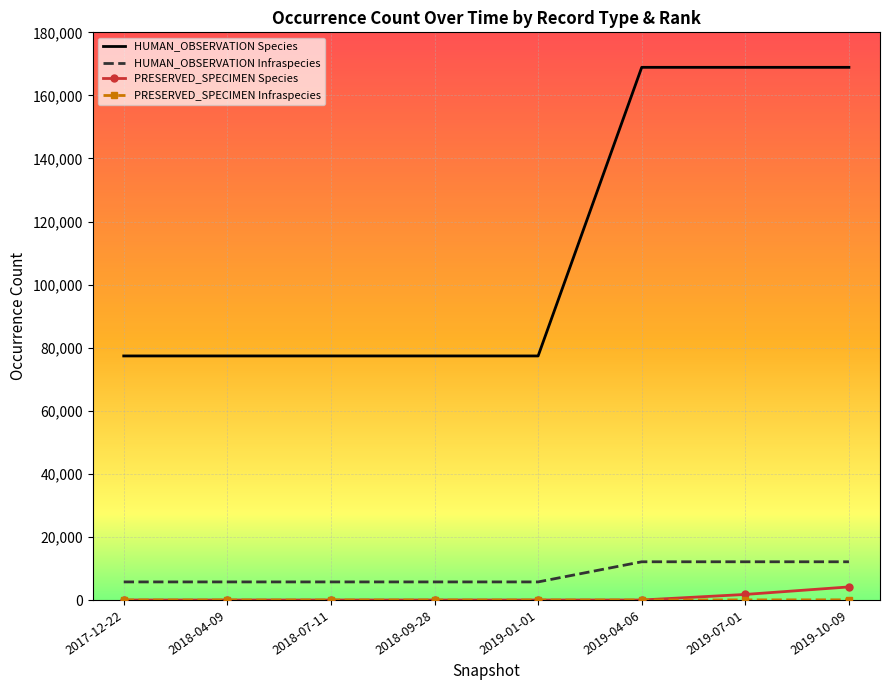

How many series are shown in this chart?

4